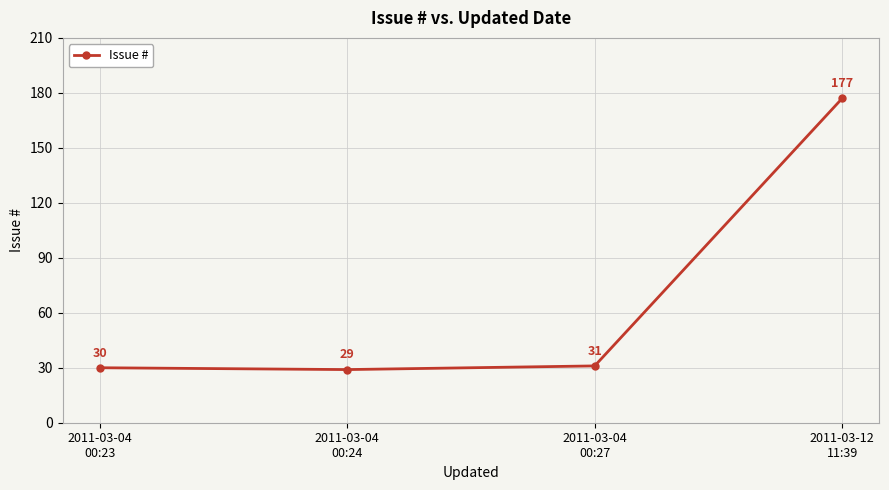

Rank the categories by value from highest to lowest.

2011-03-12
11:39, 2011-03-04
00:27, 2011-03-04
00:23, 2011-03-04
00:24